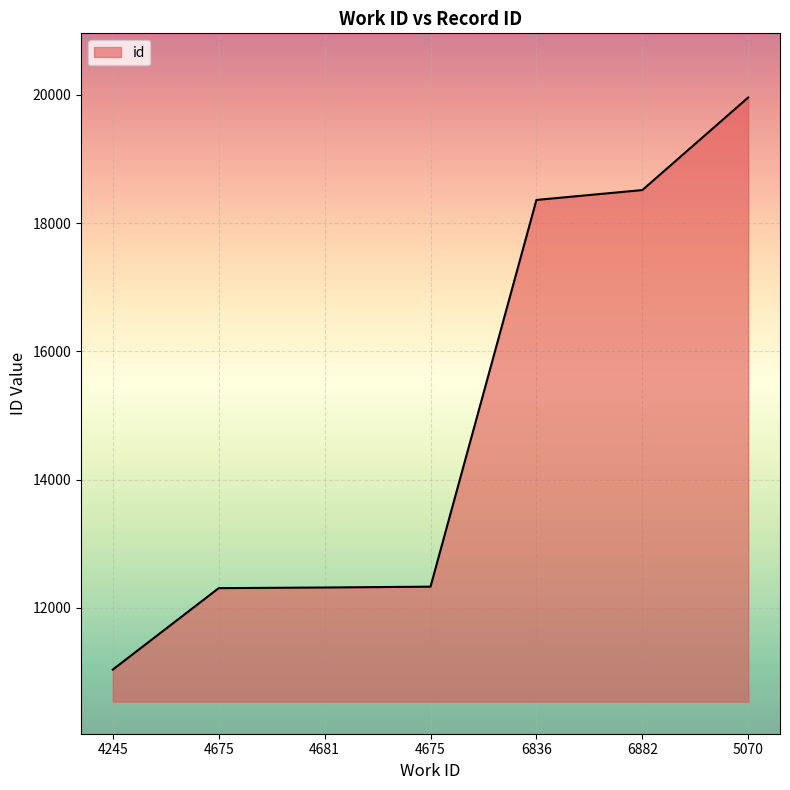

What is the difference between the maximum and minimum values?

8921